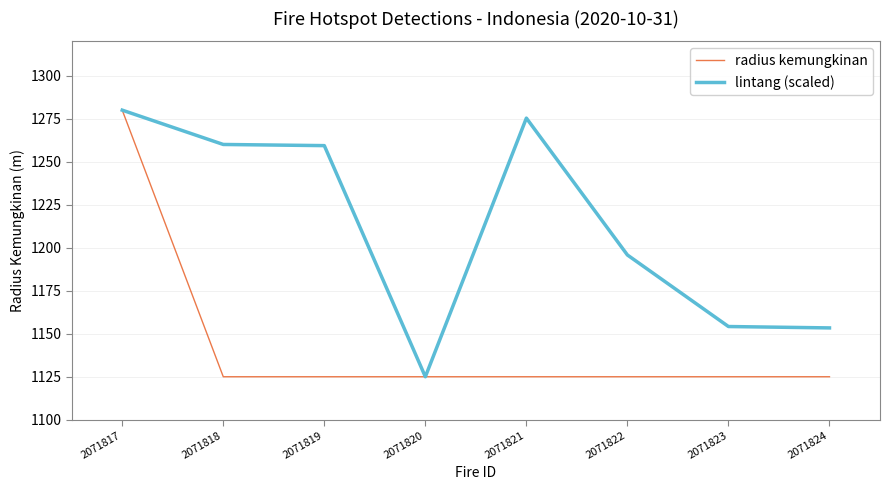

At how many categories does at least one series exceed 1183?

5